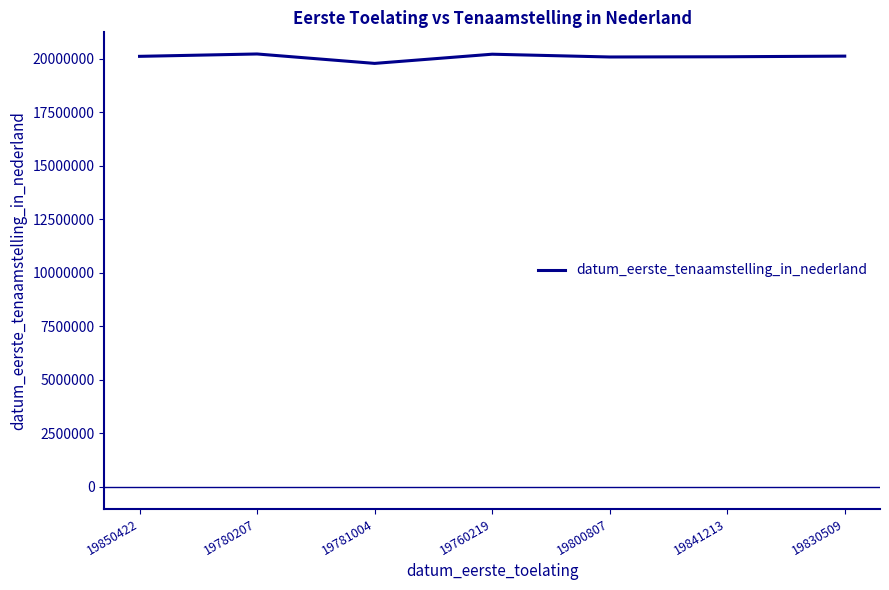

What is the ratio of the value at 19781004 to the value at 19850422?

1.0